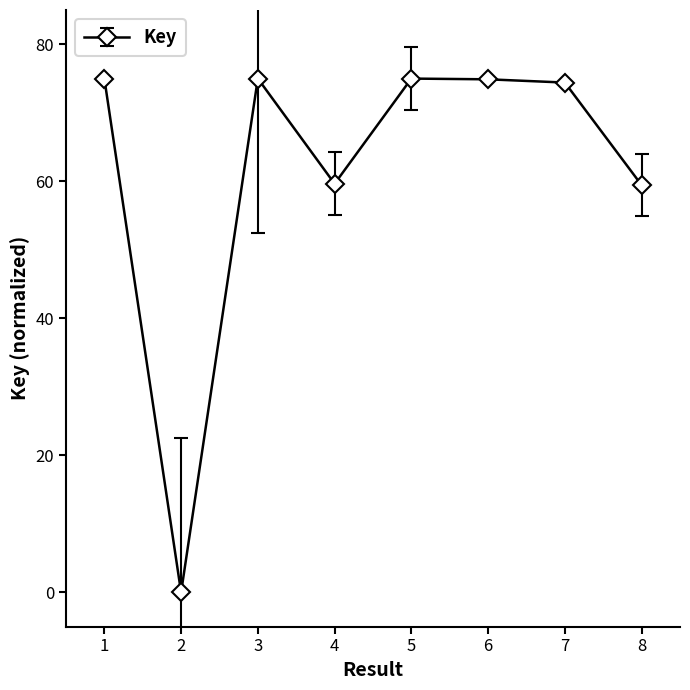

What is the approximate value at 4?

59.6